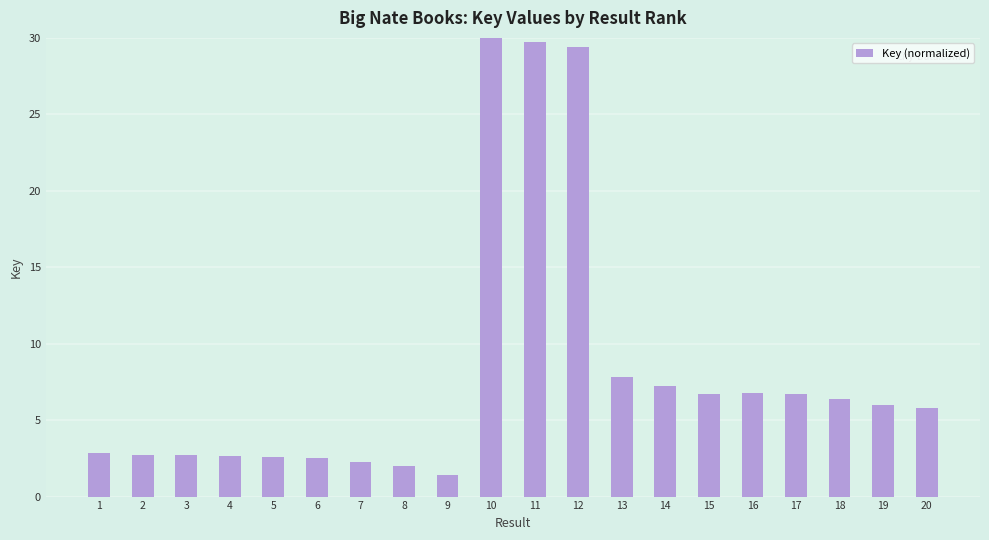

How many values exceed 5?

11